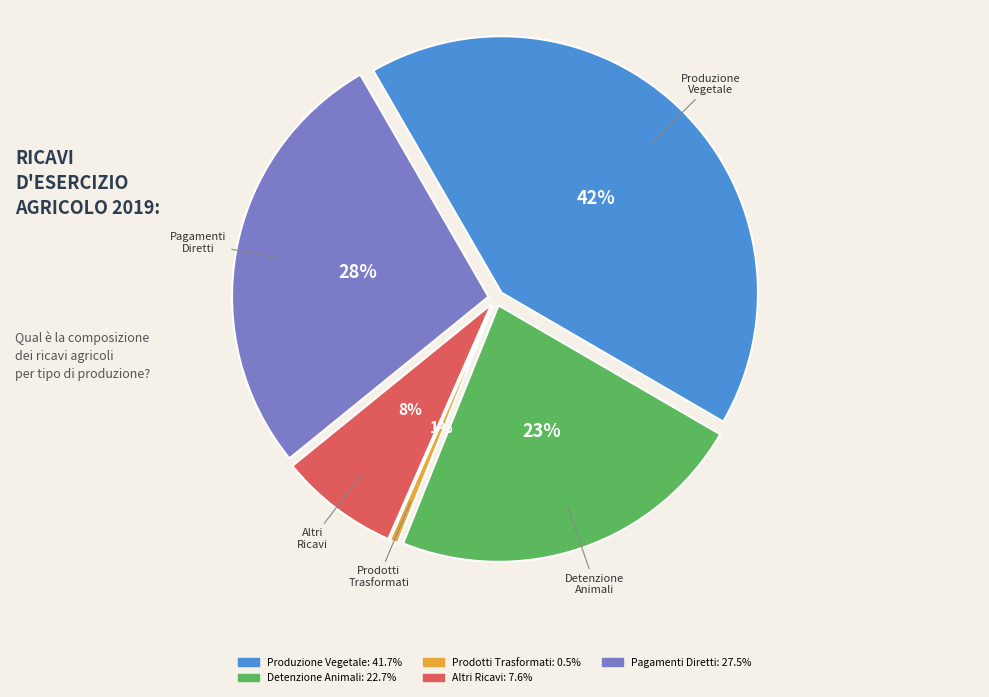

Between Ricavo da prodotti trasformati and Pagamenti diretti, which is larger?

Pagamenti diretti